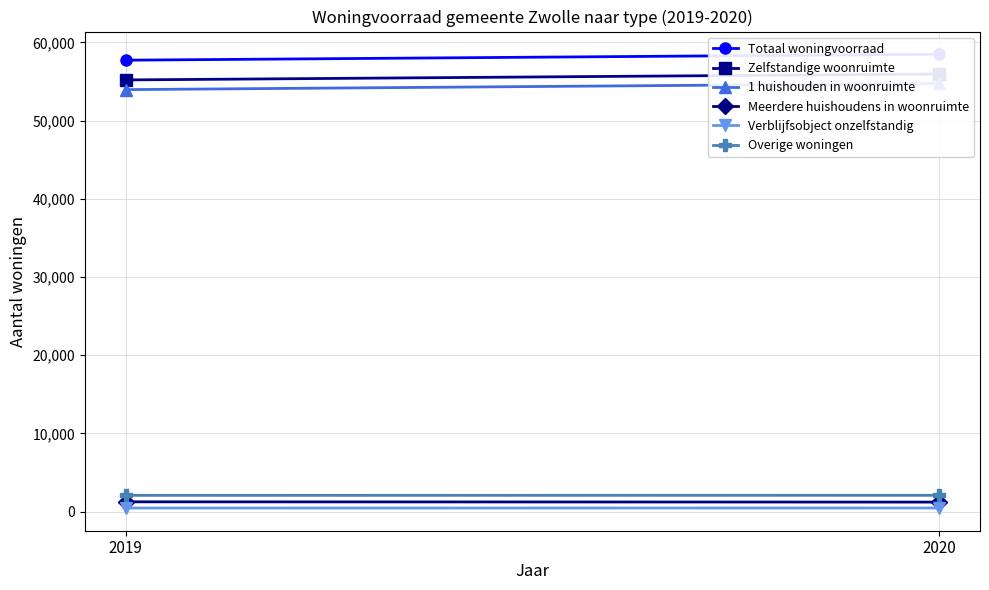

What is the average value of the Meerdere huishoudens in woonruimte series?

1228